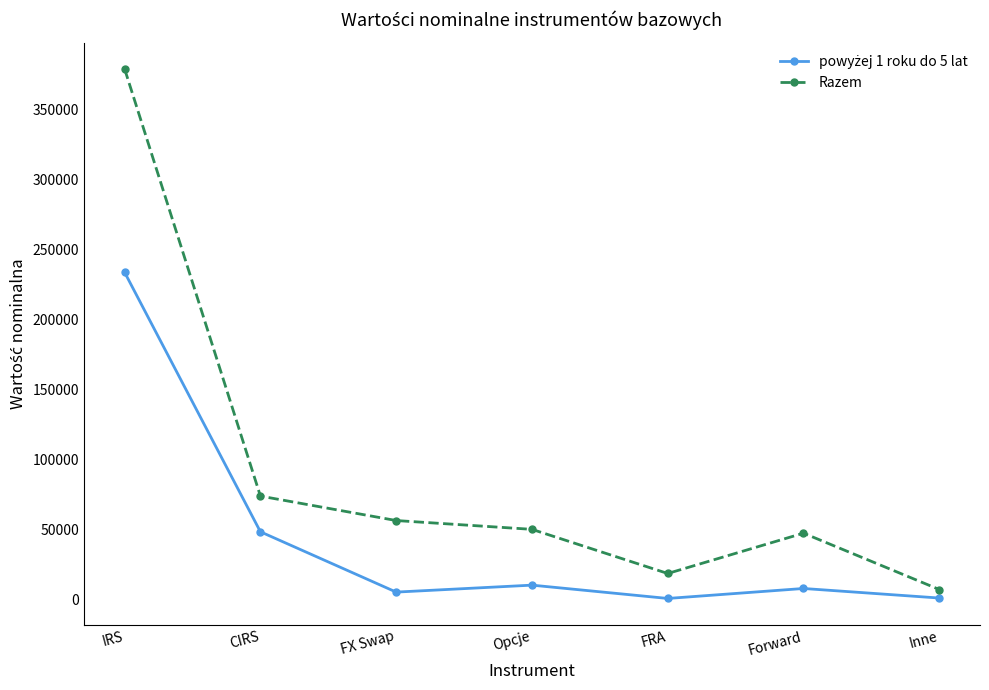

What is the lowest value of the Razem series?

7228